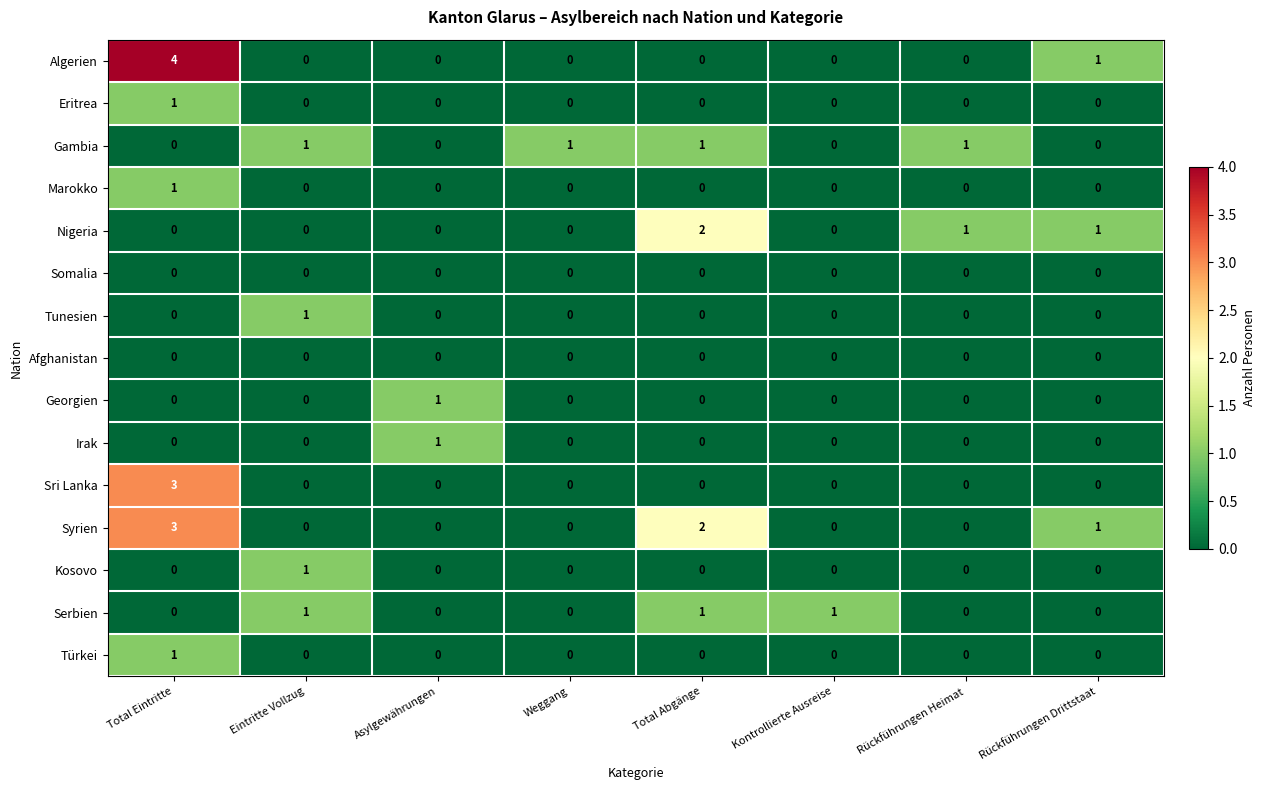

How many Kosovo values are between 0 and 1?

8